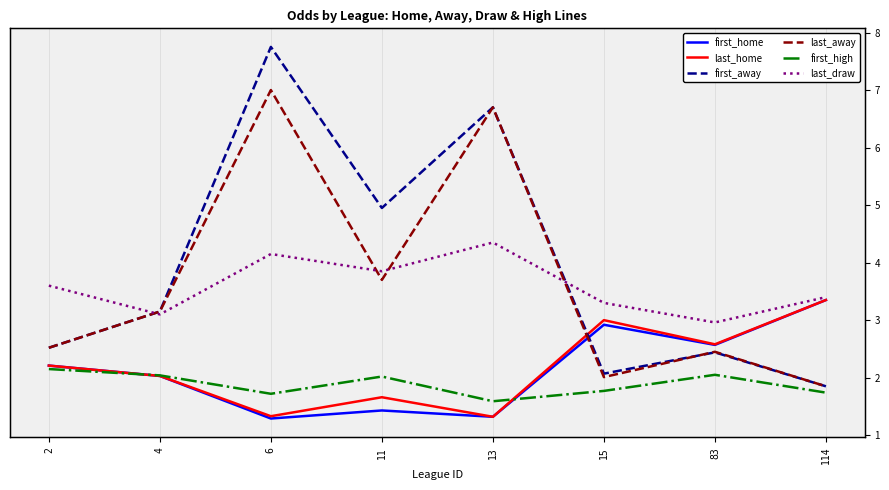

At which label does last_away first exceed 3?

4